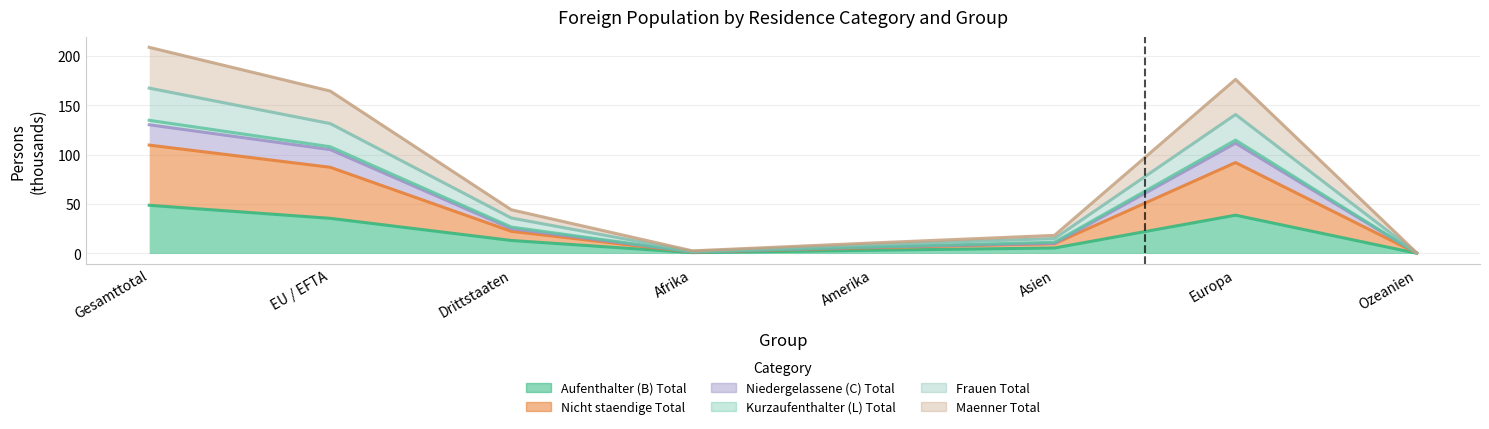

True or false: Nicht staendige Total has a value of 10.3 at Asien.

True